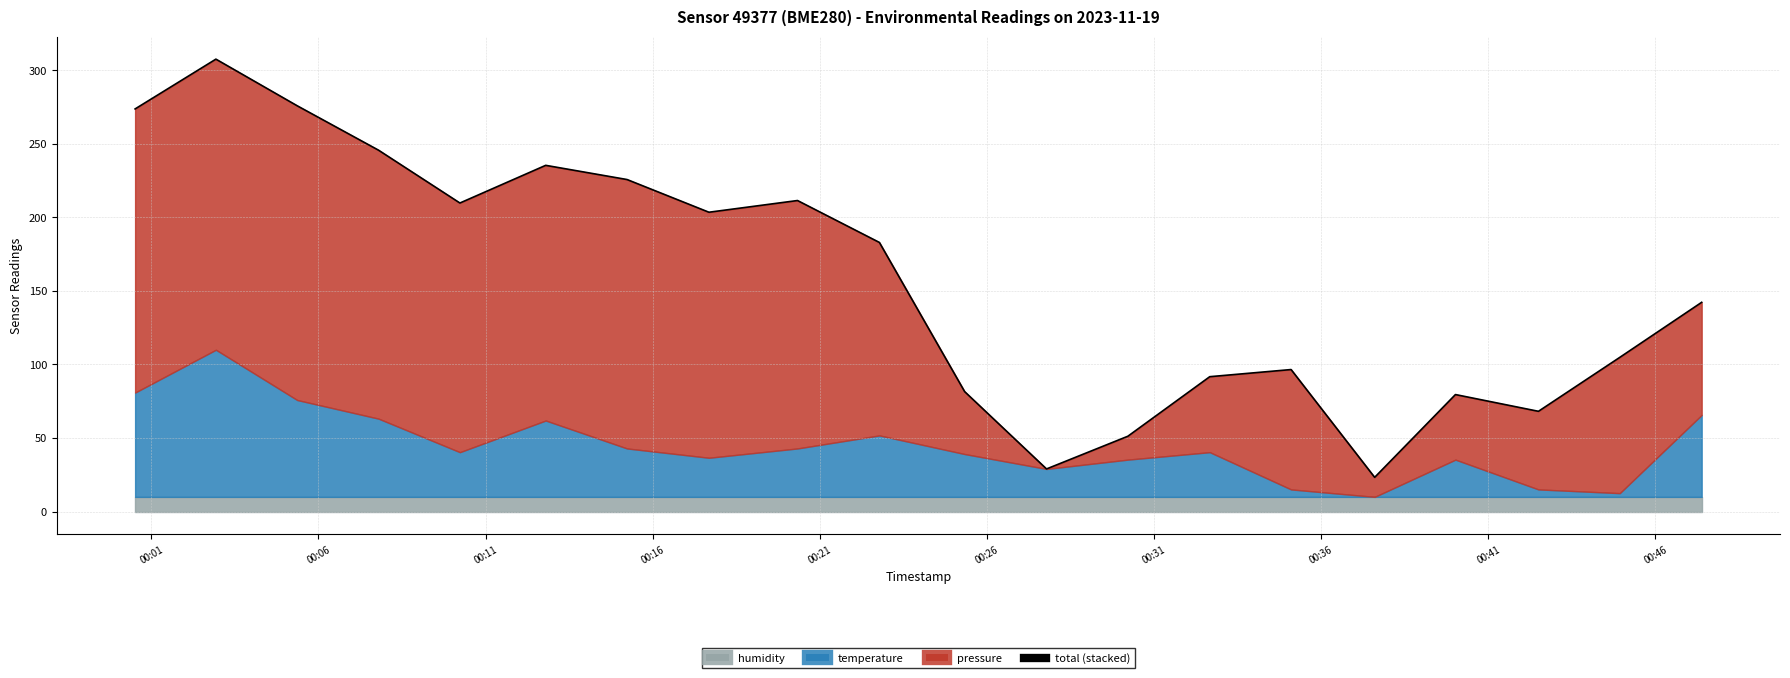

Where does the data first go above 182?

00:01